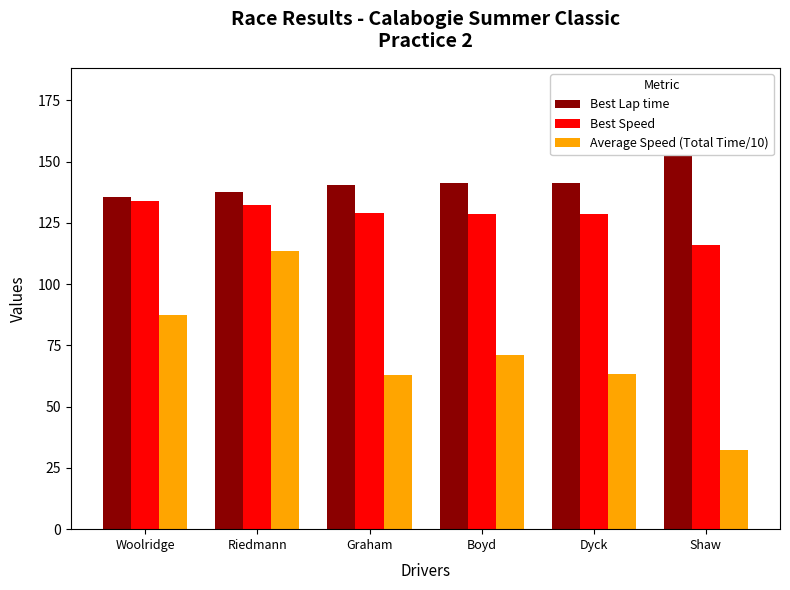

Does the chart contain any negative values?

No